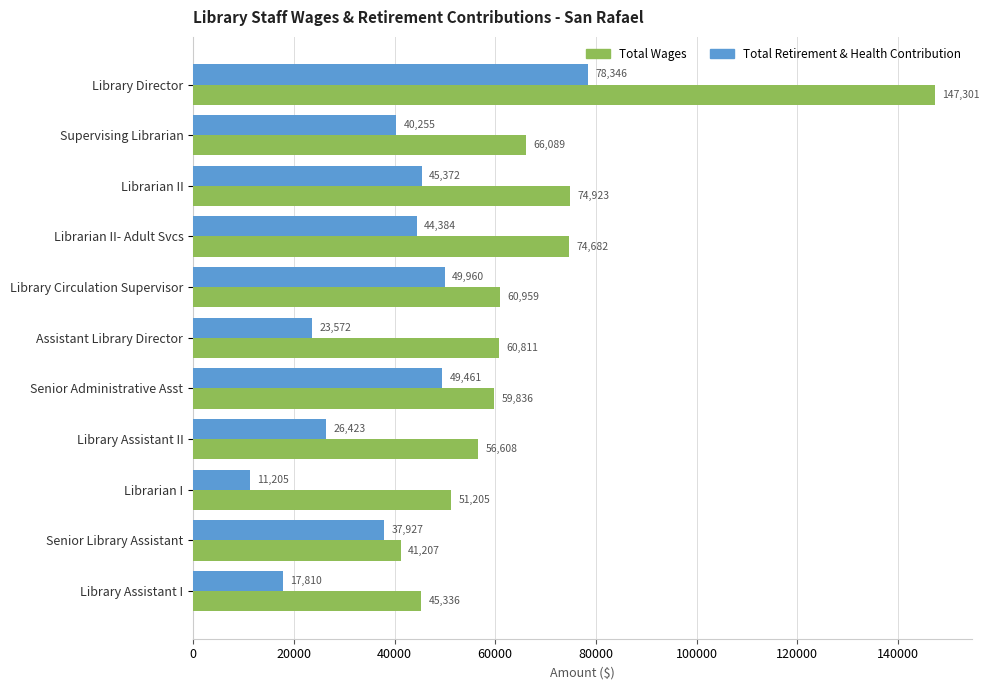

Which series has the widest spread of values?

Total Wages